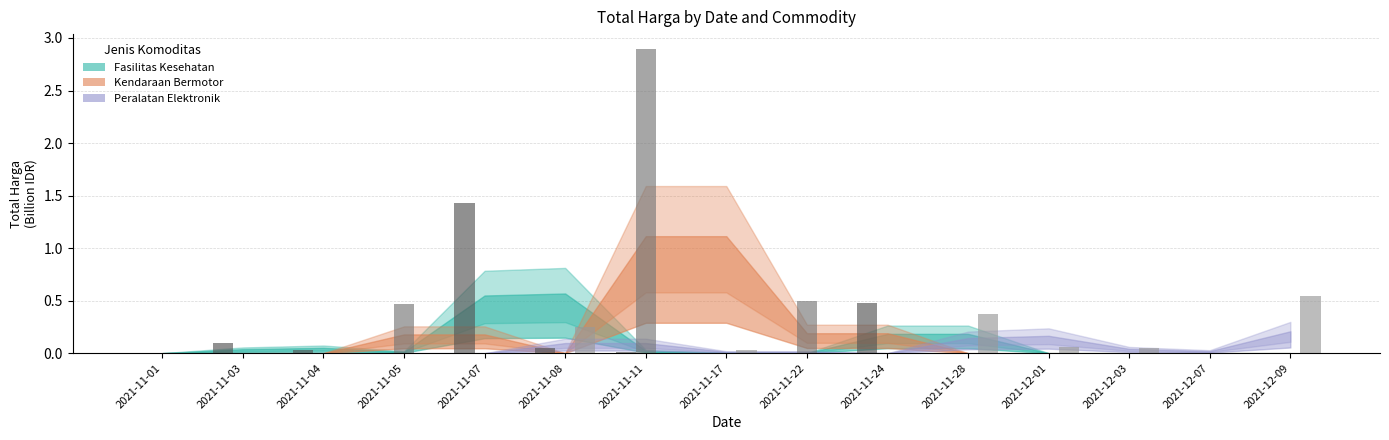

The Kendaraan Bermotor series shows -1.1 at 2021-11-04. True or false?

False